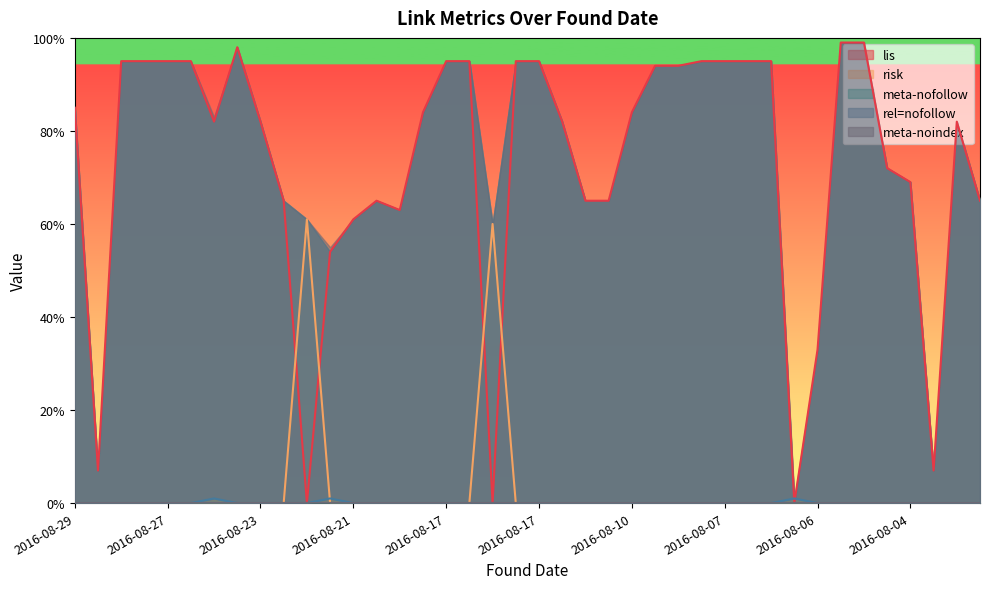

What is the sum of all rel=nofollow values?

3